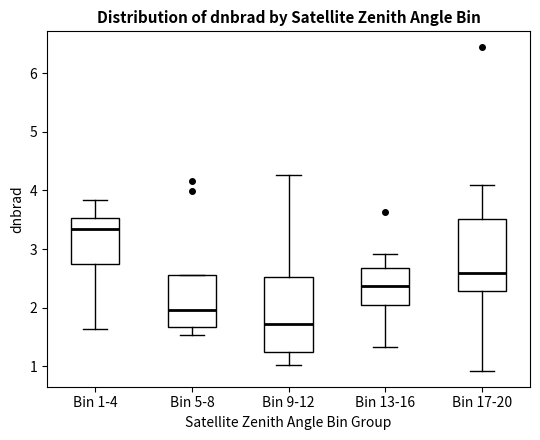

Where does the lower whisker of the box for Bin 9-12 end on the y-axis? The values are not printed on the chart, so give them approximately, as read against the axis.

1.0